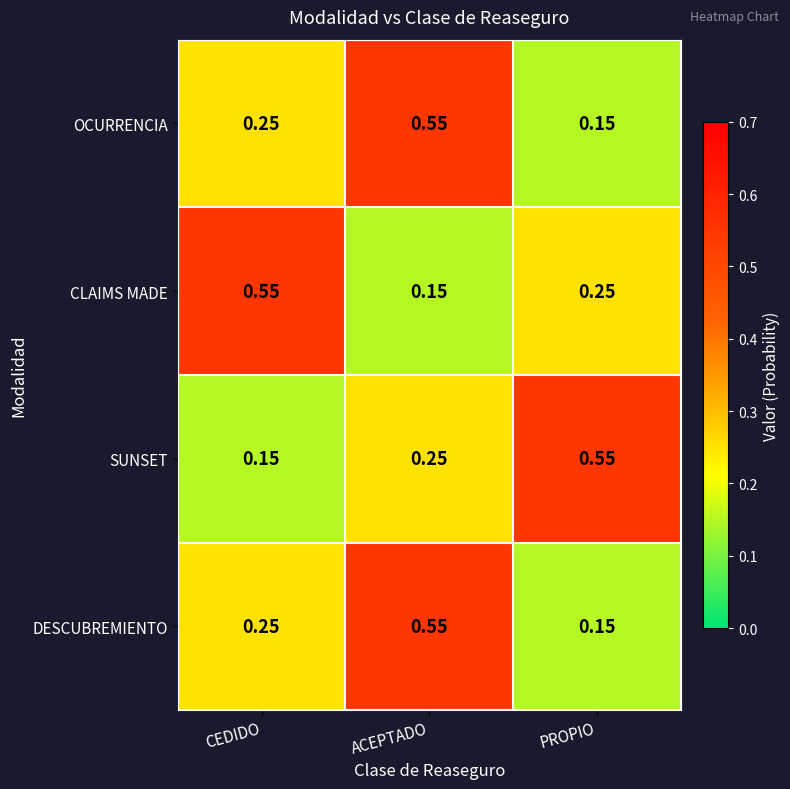

At which label does OCURRENCIA reach its minimum?

PROPIO